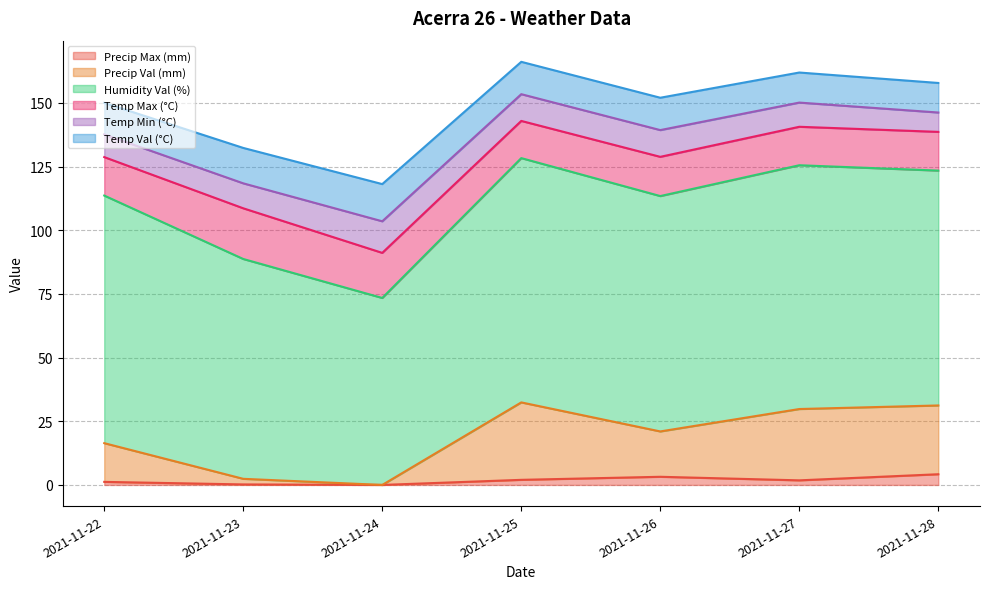

What is the highest value of the Precip Max (mm) series?

4.2